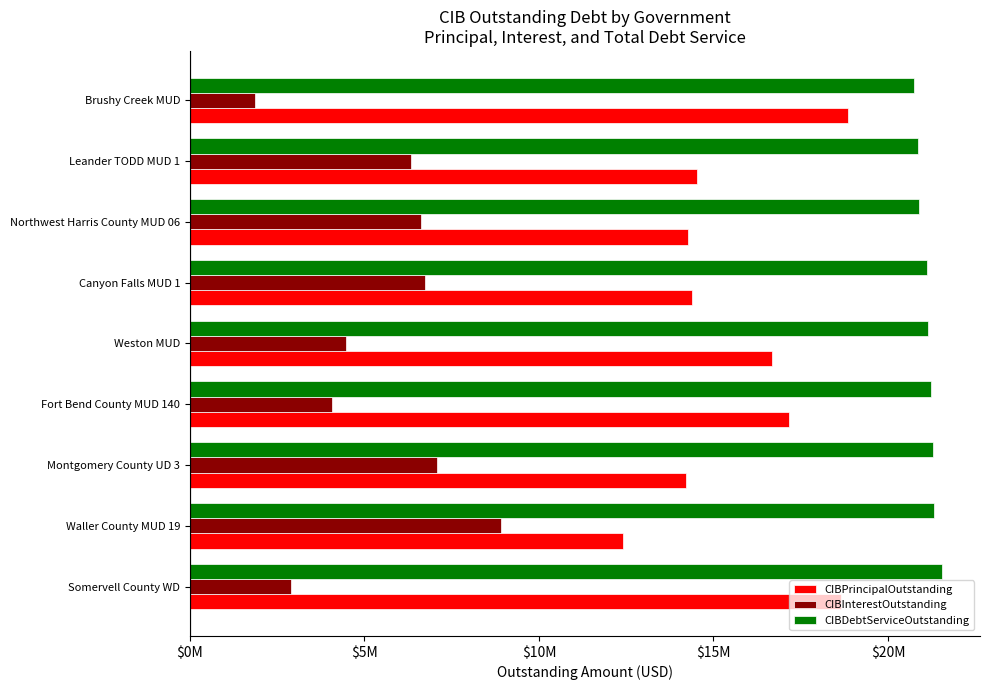

What are all the series names shown in the legend?

CIBPrincipalOutstanding, CIBInterestOutstanding, CIBDebtServiceOutstanding